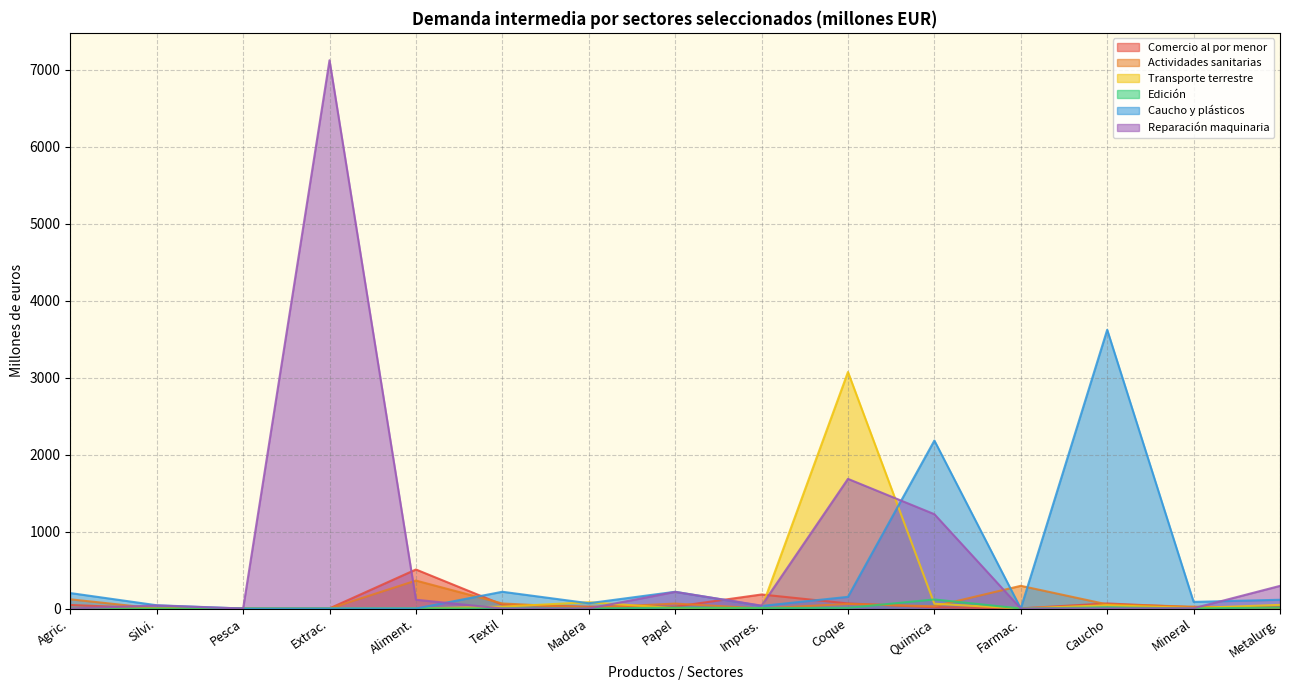

Which series has the largest range (max minus min)?

Reparación maquinaria